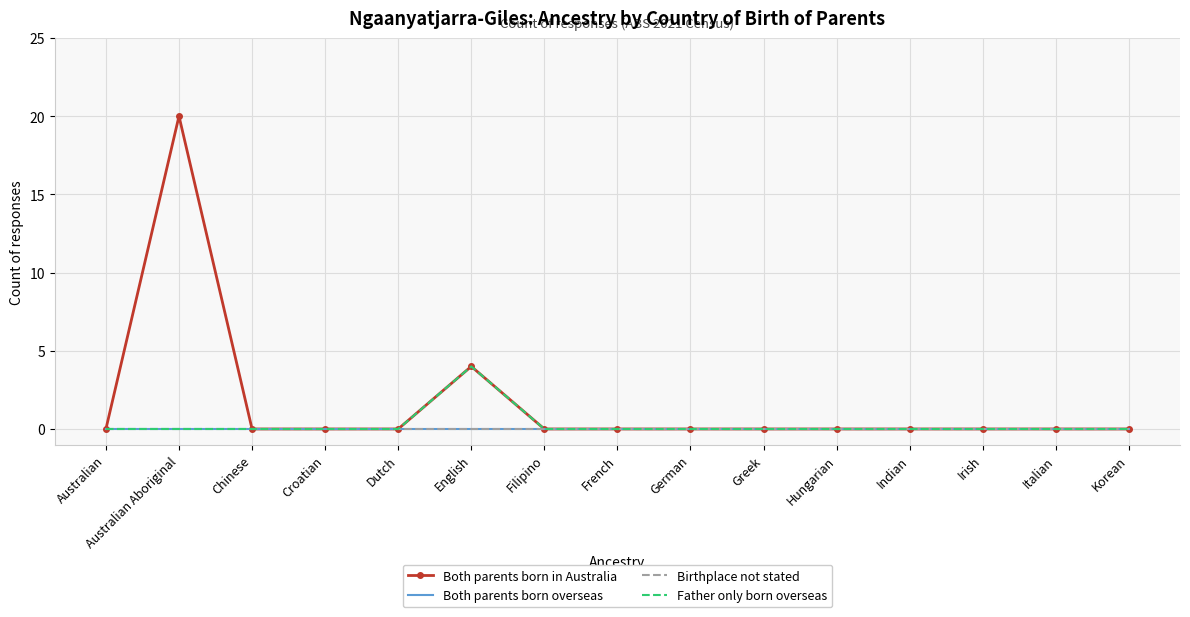

Which category has the highest value in the Birthplace not stated series?

Australian